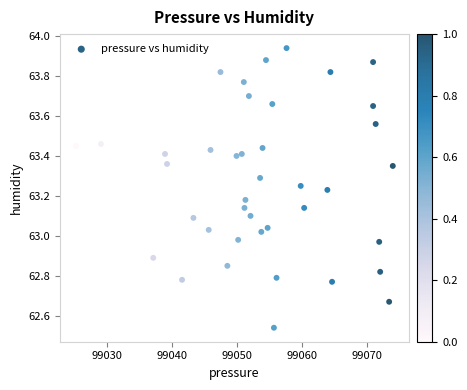

What is the range of Y values (max minus min)?

1.4